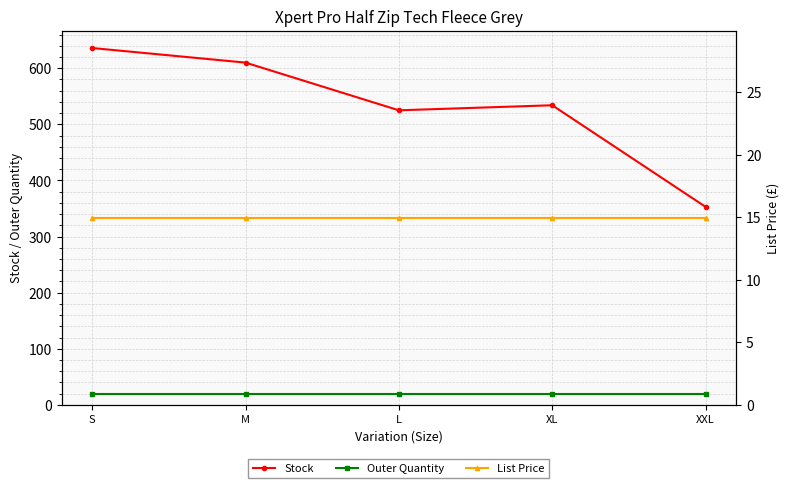

What is the minimum value for Stock?

353